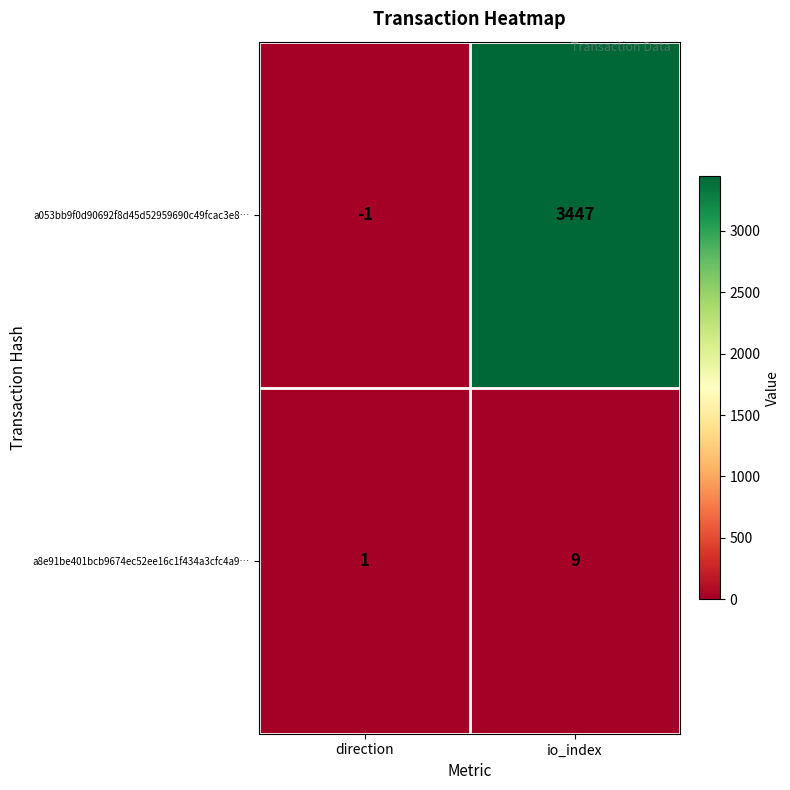

Where is a8e91be401bcb9674ec52ee16c1f434a3cfc4a9… nearest to the value 5?

direction